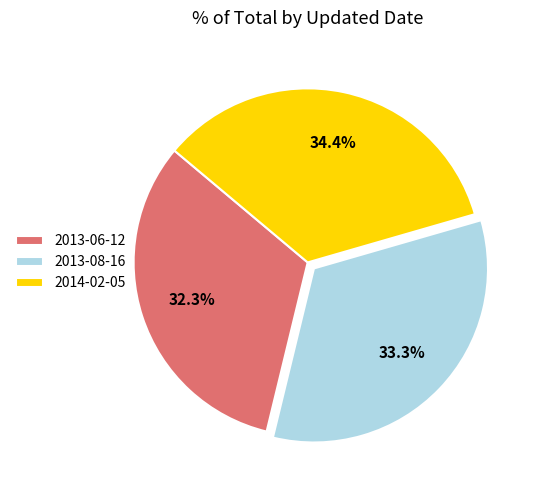

To the nearest percent, what is the difference between the 2014-02-05 and 2013-08-16 slice percentages?

1%